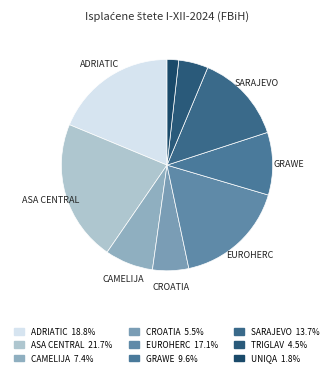

Count the number of slices in the pie.

9